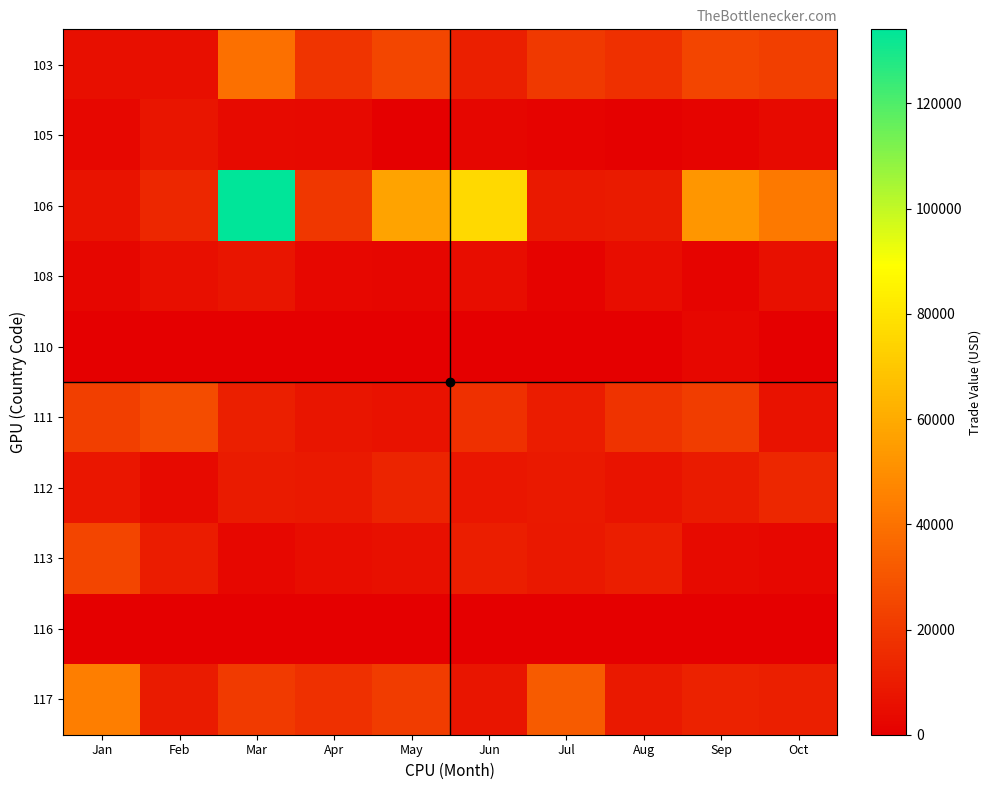

How many distinct data groups are displayed?

10